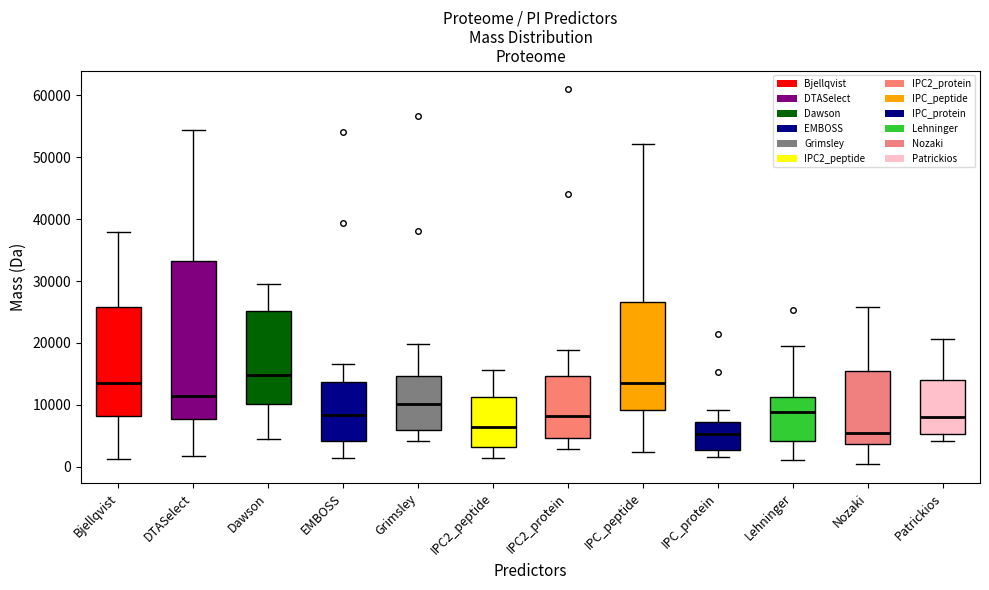

Reading left to right, read every box against the y-axis: the position of its median line, the range the box covers, and the ends of its whiskers. The values are not printed on the chart, so give them approximately, as read against the axis.

Bjellqvist: median 13000, box 8000 to 26000, whiskers 1000 to 38000
DTASelect: median 11000, box 8000 to 33000, whiskers 2000 to 54000
Dawson: median 15000, box 10000 to 25000, whiskers 4000 to 30000
EMBOSS: median 8000, box 4000 to 14000, whiskers 1000 to 17000
Grimsley: median 10000, box 6000 to 15000, whiskers 4000 to 20000
IPC2_peptide: median 6000, box 3000 to 11000, whiskers 1000 to 16000
IPC2_protein: median 8000, box 5000 to 15000, whiskers 3000 to 19000
IPC_peptide: median 13000, box 9000 to 27000, whiskers 2000 to 52000
IPC_protein: median 5000, box 3000 to 7000, whiskers 2000 to 9000
Lehninger: median 9000, box 4000 to 11000, whiskers 1000 to 20000
Nozaki: median 5000, box 4000 to 15000, whiskers 0 to 26000
Patrickios: median 8000, box 5000 to 14000, whiskers 4000 to 21000